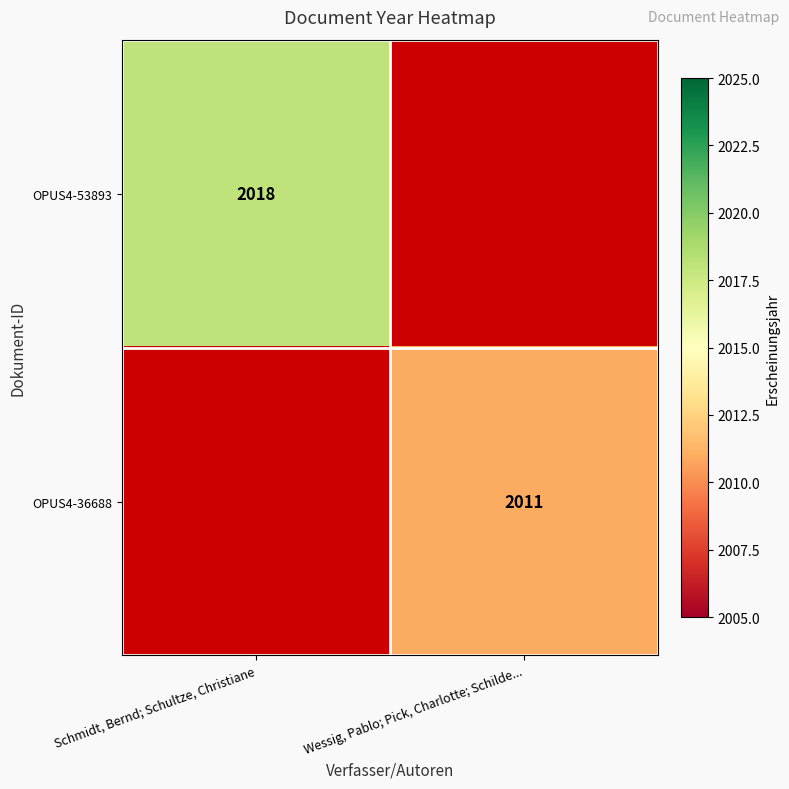

How many data points does each series have?

2